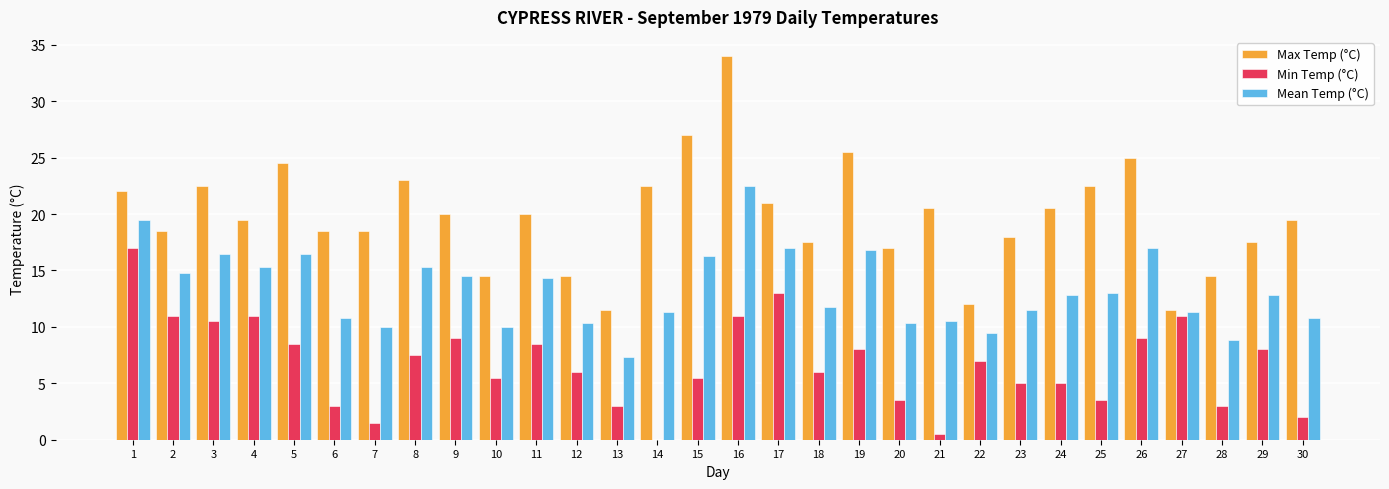

Are the bars grouped side by side (vs. stacked)?

Yes